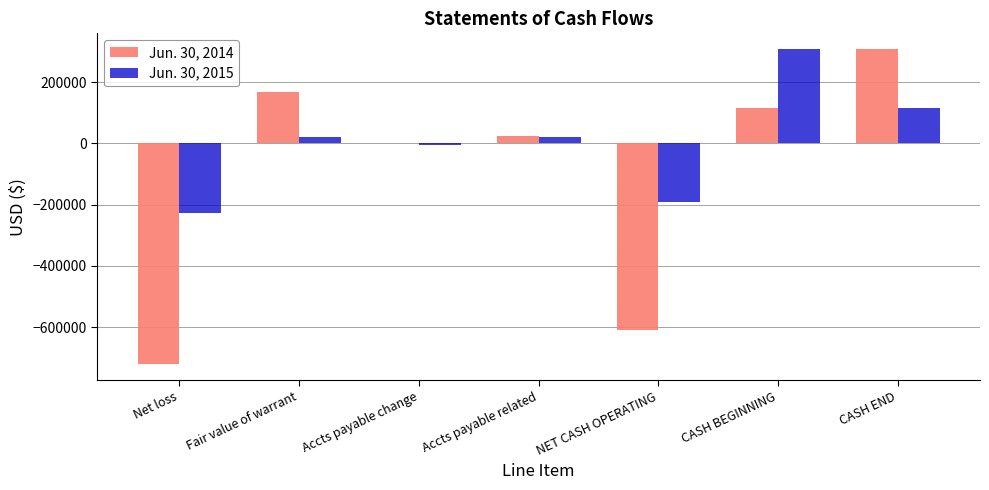

The value of Jun. 30, 2015 at CASH BEGINNING is 307693. True or false?

True